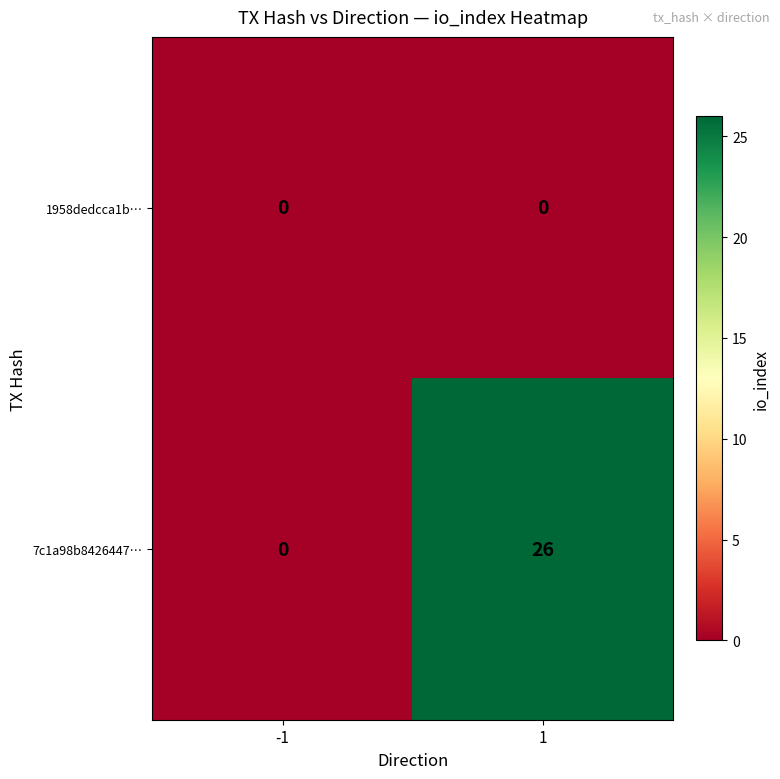

Which series has the largest total across all categories?

7c1a98b8426447…